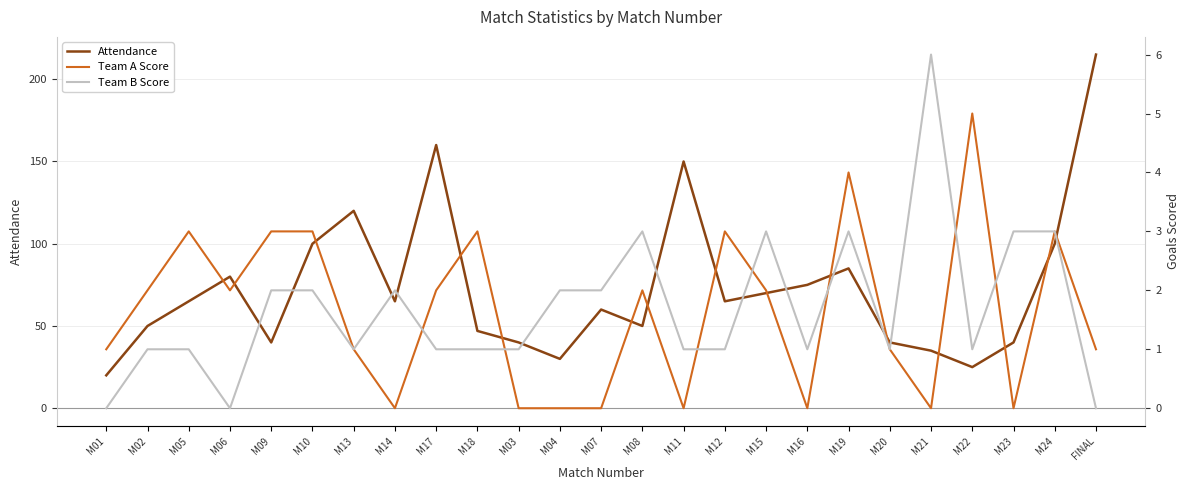

True or false: Attendance and Team B Score cross at least once.

False